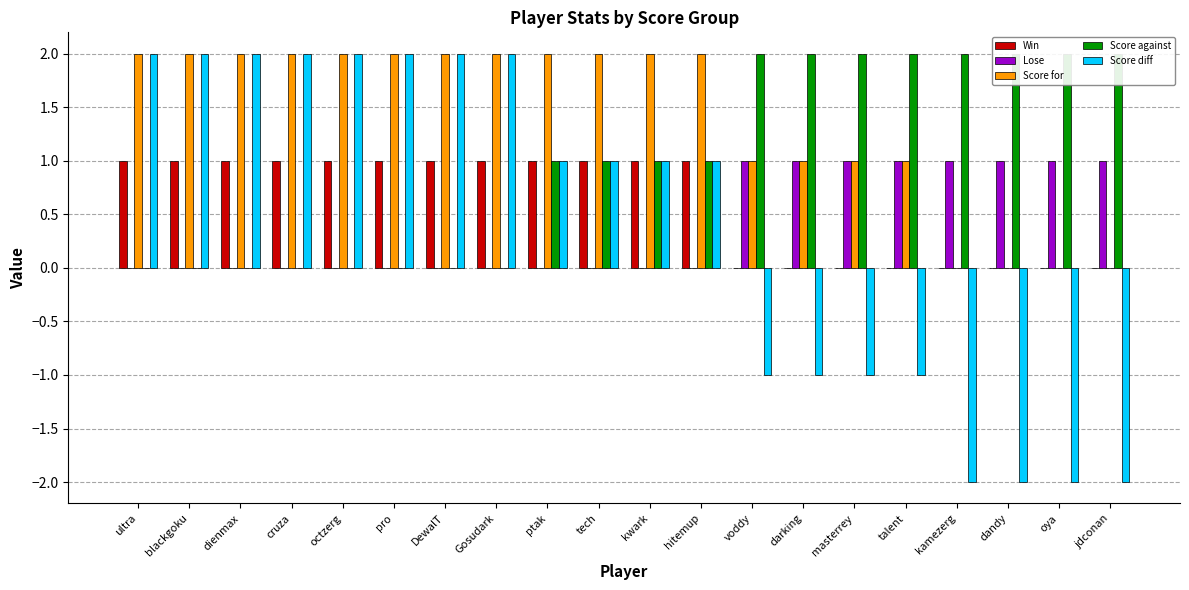

Which category has the lowest value in the Score diff series?

kamezerg